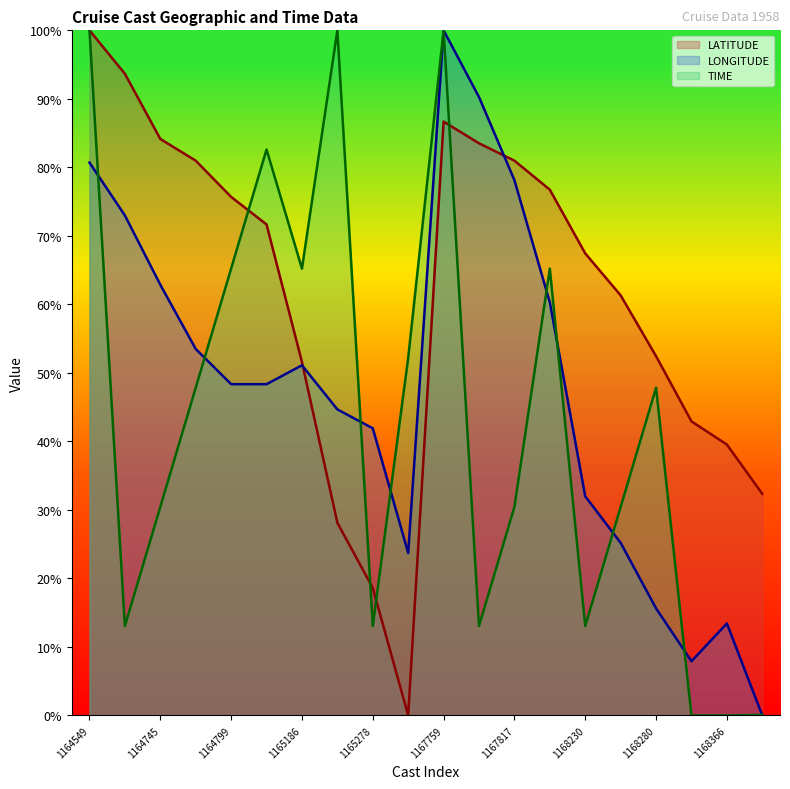

At which category is the sum across all series the highest?

1167759